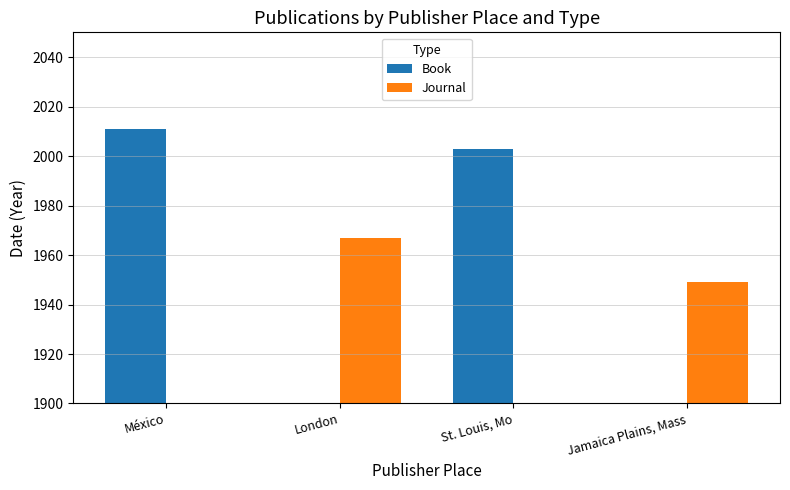

What is the greatest value displayed?

2011.0